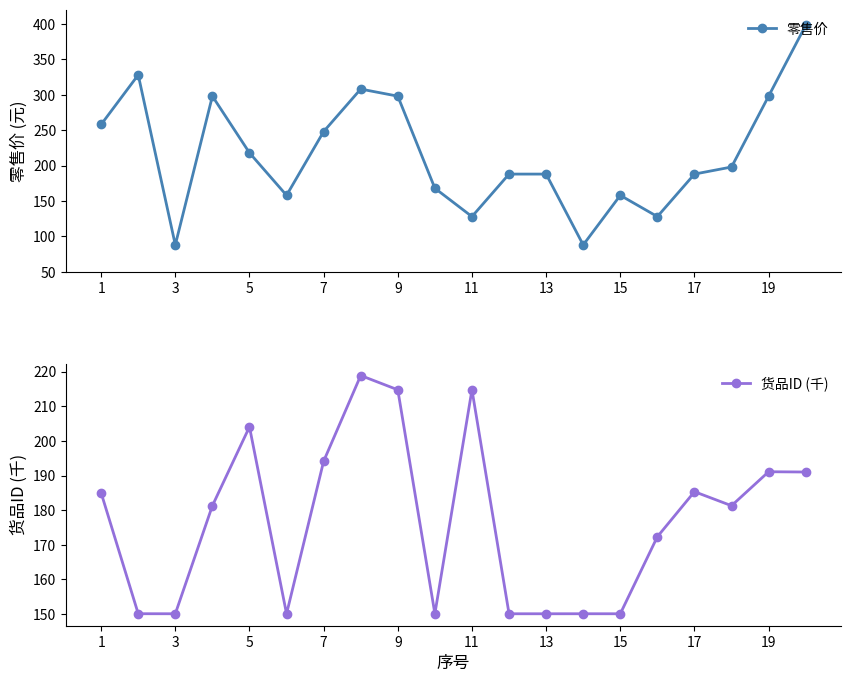

Is it true that 零售价 equals 81 at 19?

False